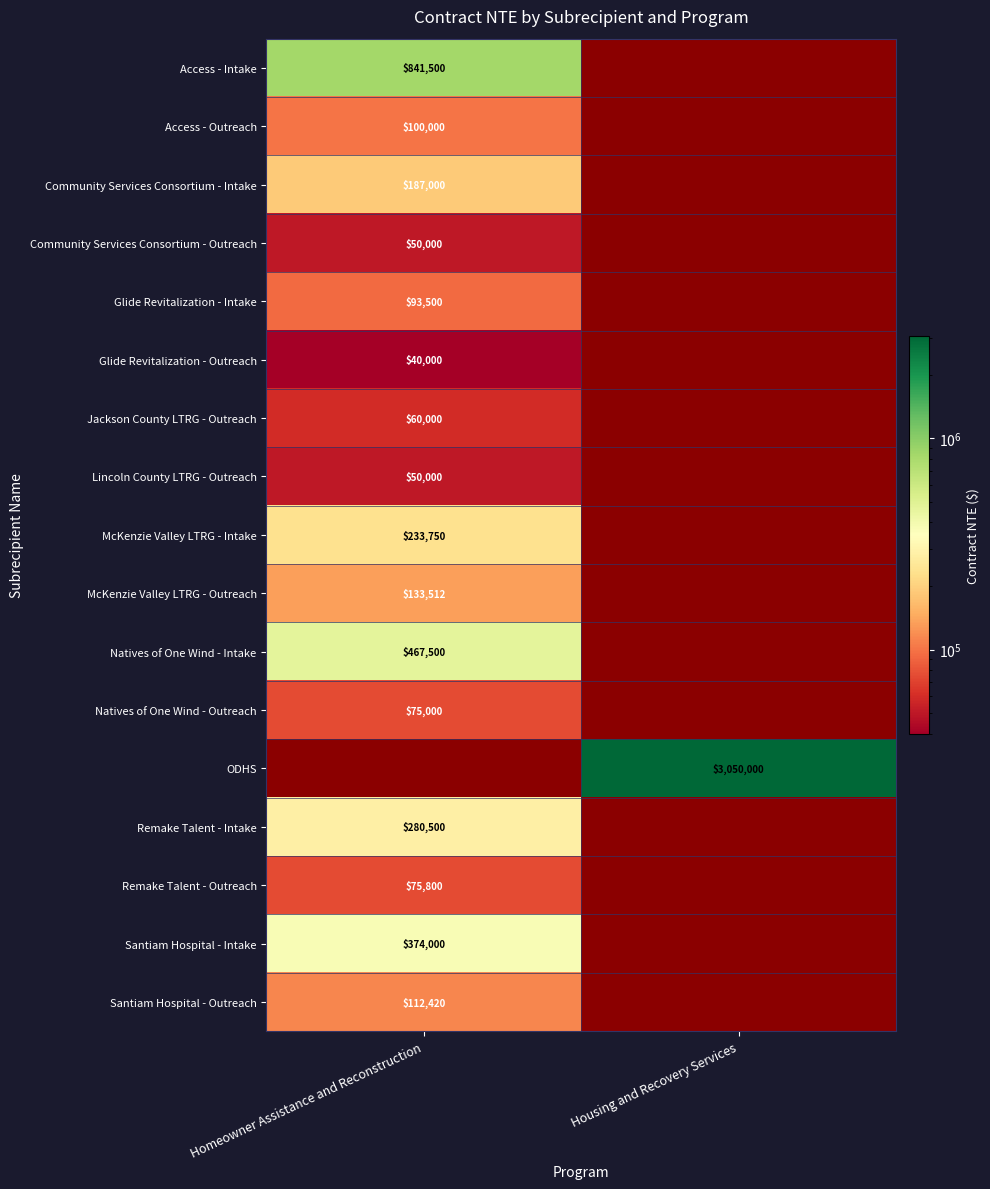

The Santiam Hospital - Intake series shows 202561 at Homeowner Assistance and Reconstruction. True or false?

False